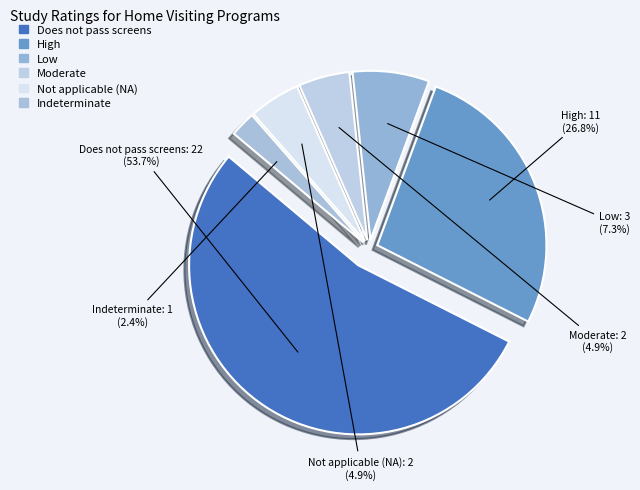

To the nearest percent, what is the average slice percentage?

17%